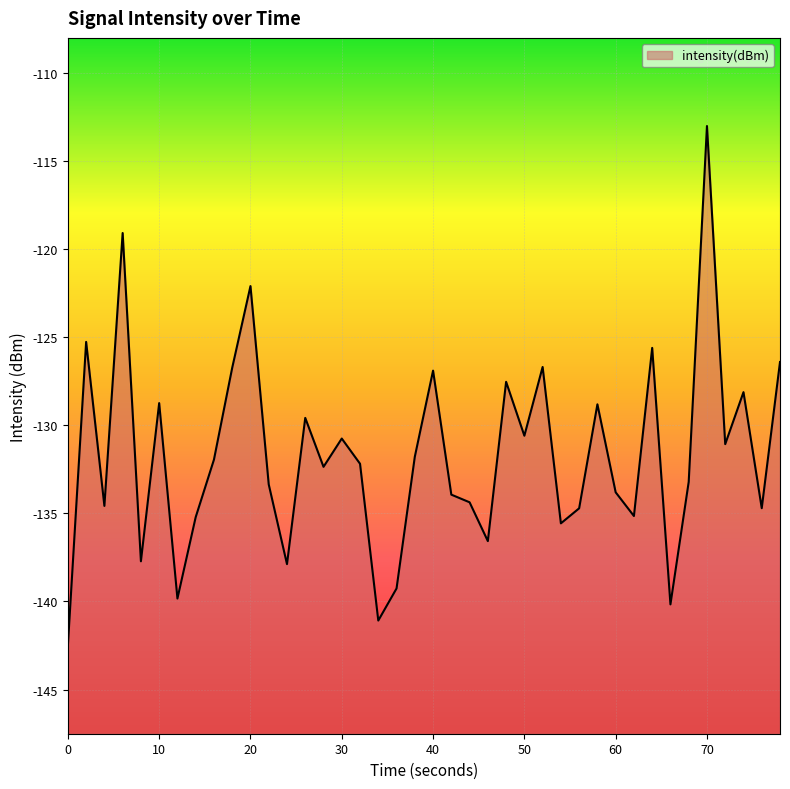

Does the chart display data point markers on the line(s)?

No